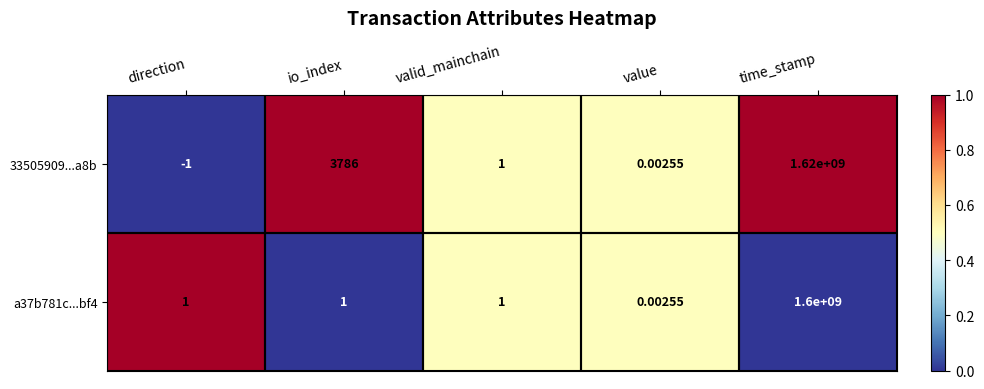

Rank the categories by 33505909...a8b value from lowest to highest.

direction, value, valid_mainchain, io_index, time_stamp